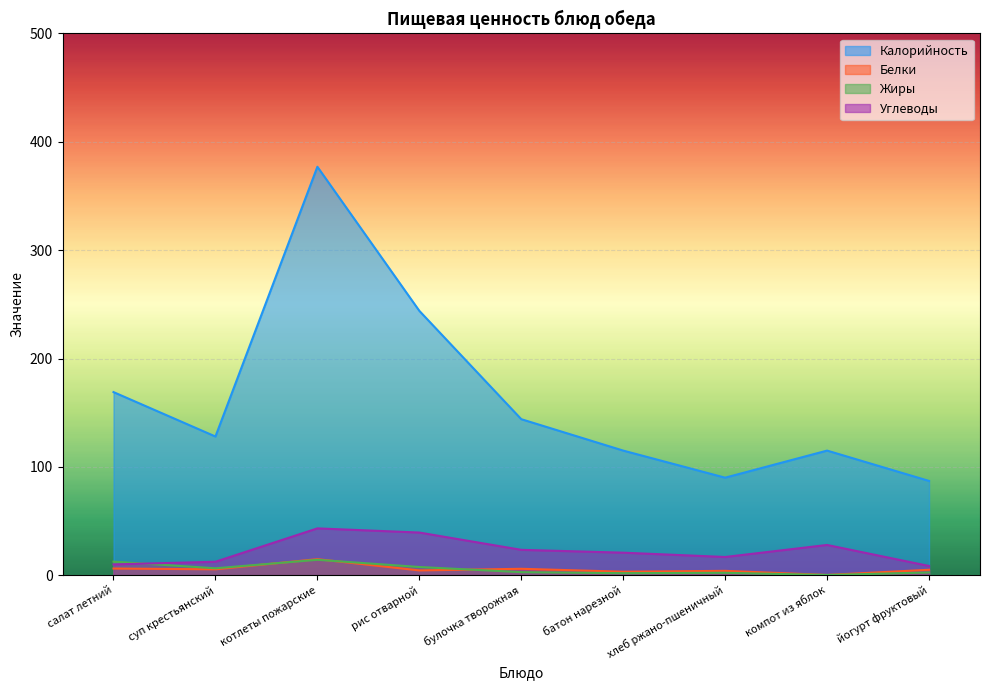

The value of Жиры at батон нарезной is 1.9. True or false?

True